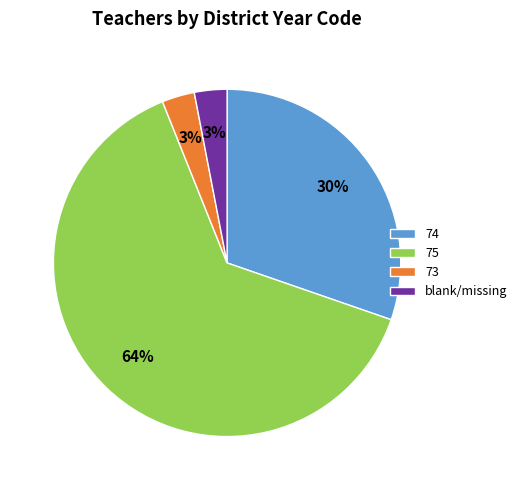

Count the number of slices in the pie.

4